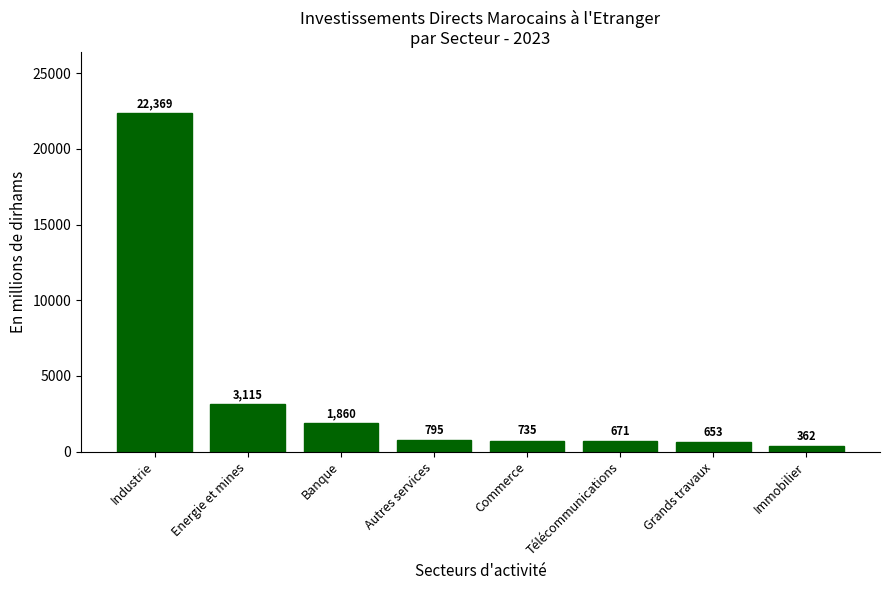

Reading right to left, extract all data points from this chart.

Immobilier=362	Grands travaux=653	Télécommunications=671	Commerce=735	Autres services=795	Banque=1860	Energie et mines=3115	Industrie=22369